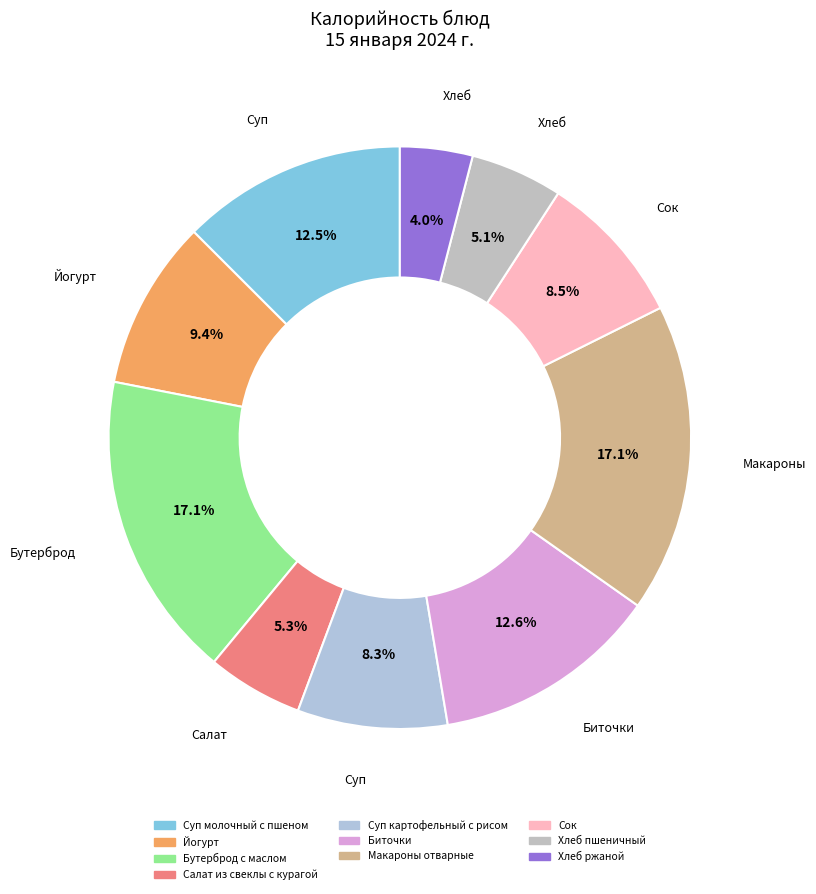

Which has a higher value, Биточки or Бутерброд с маслом?

Бутерброд с маслом